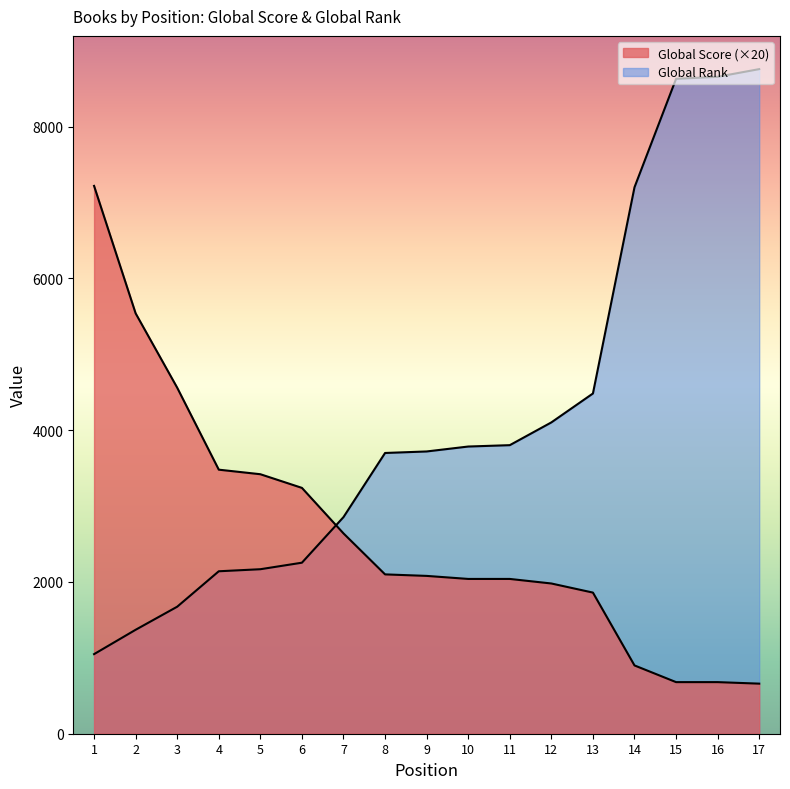

How many data points does each series have?

17